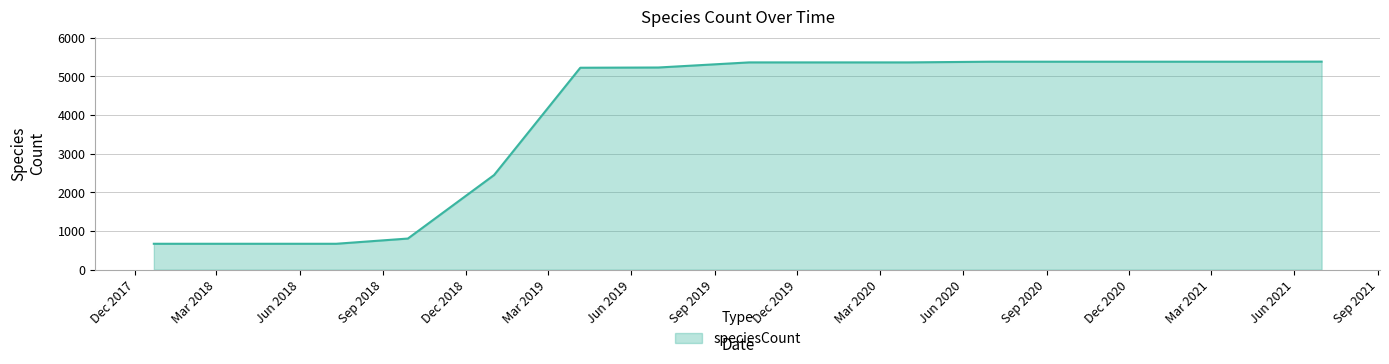

Count the number of categories in the chart.

15